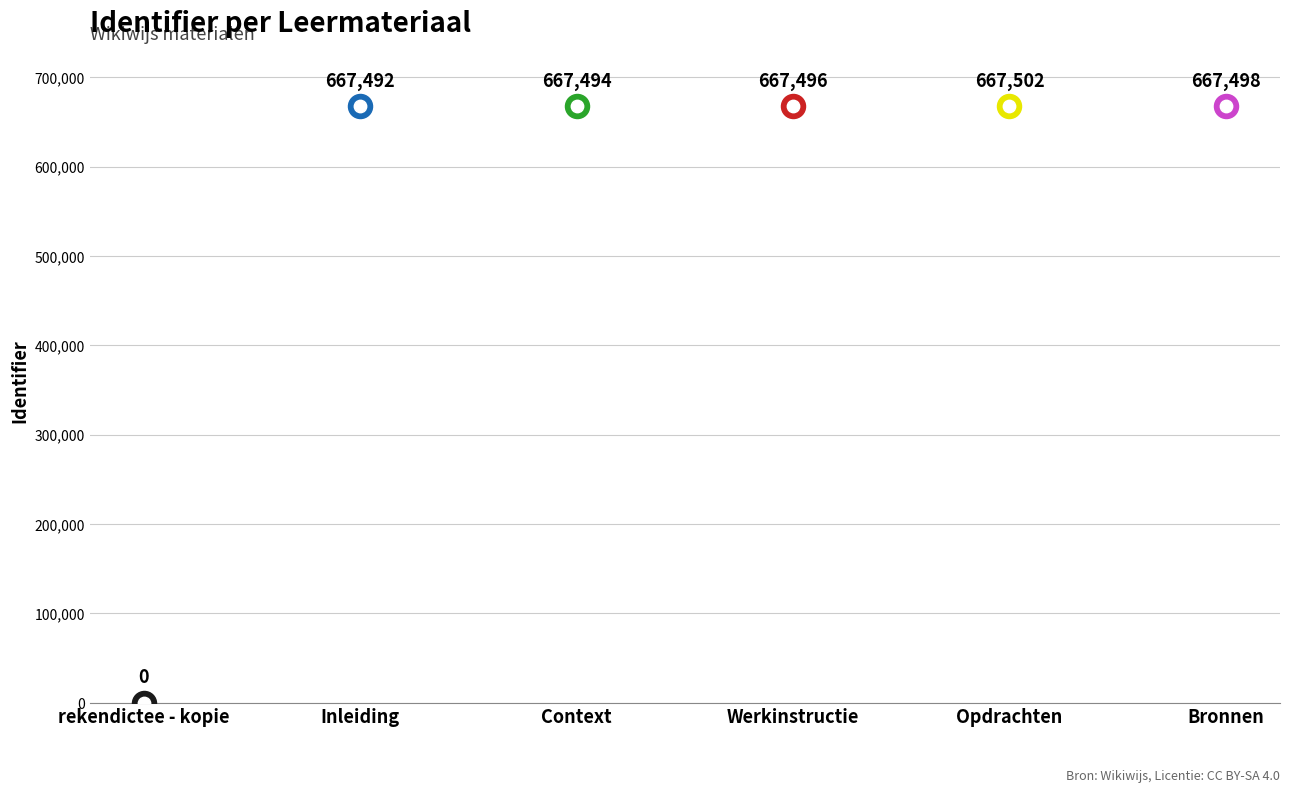

Which has a higher value, Context or Bronnen?

Bronnen